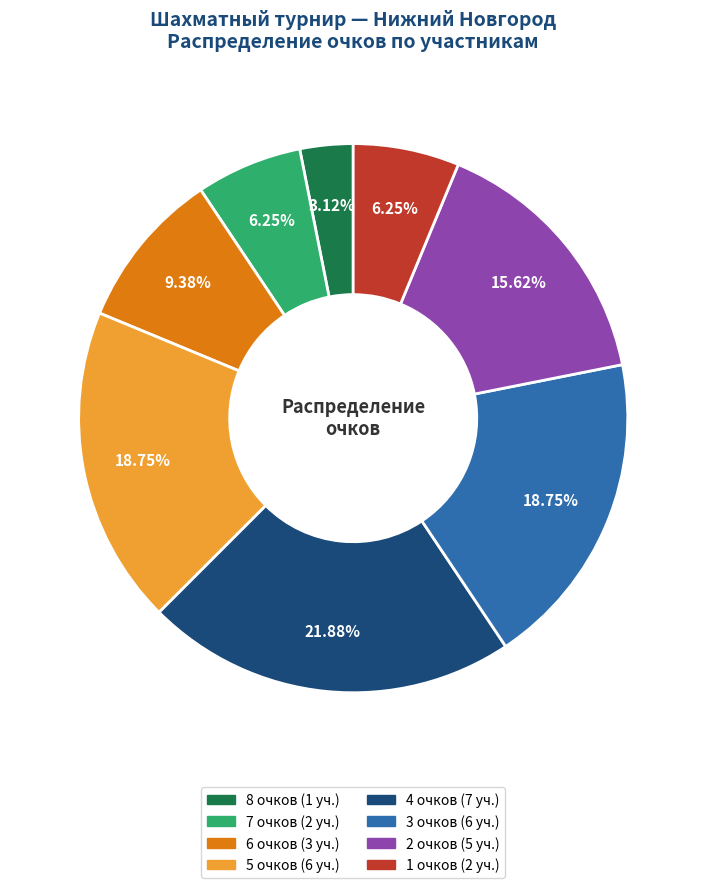

Is there a majority slice in this chart?

No